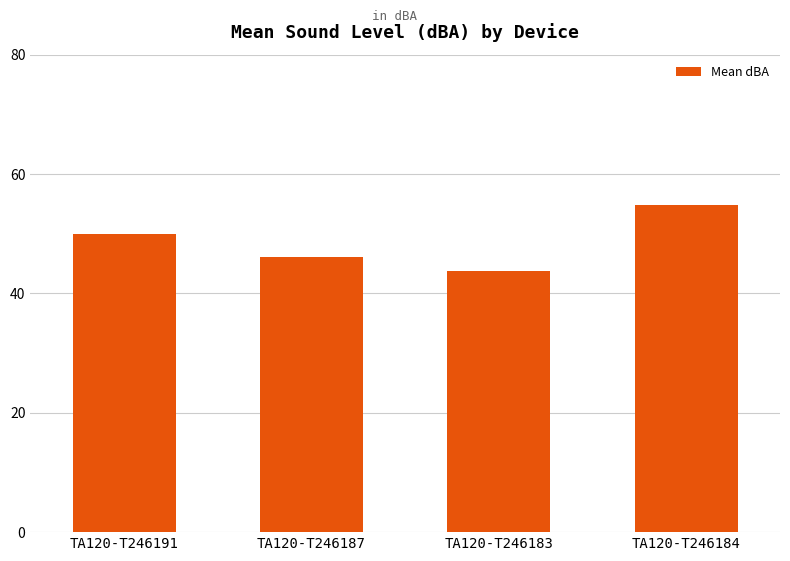

How many categories are shown in the chart?

4